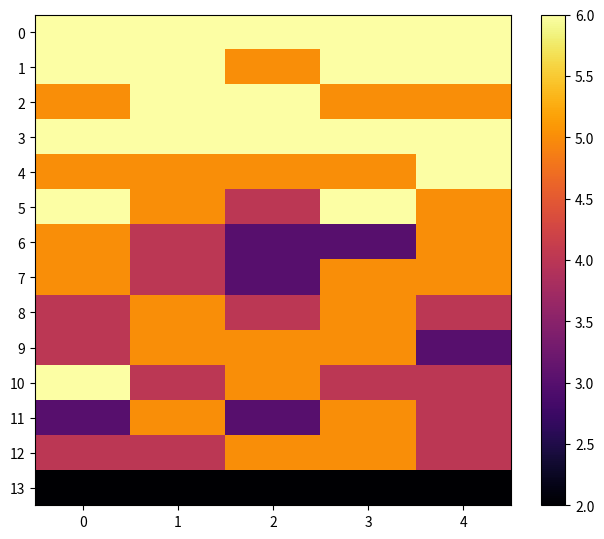

What is the total value across all series at 0?

67